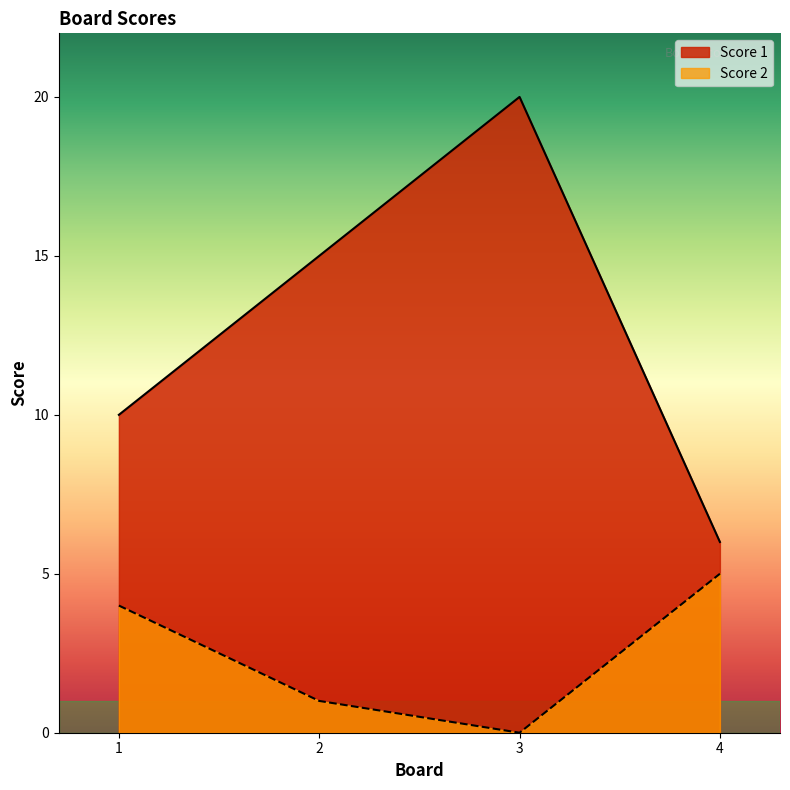

True or false: Score 1 has more than 0 points higher than both neighbors.

True